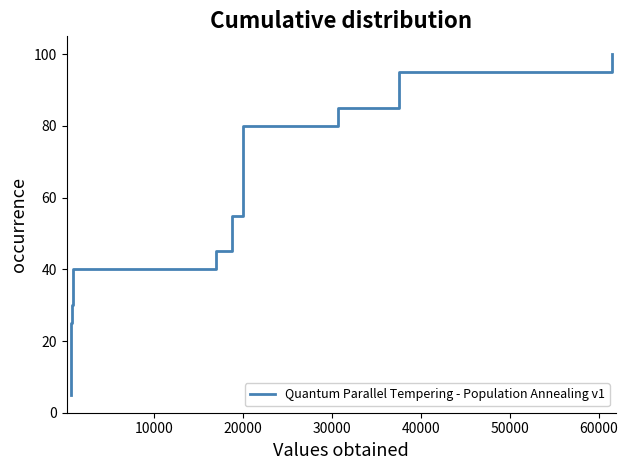

How many data points does each series have?

20